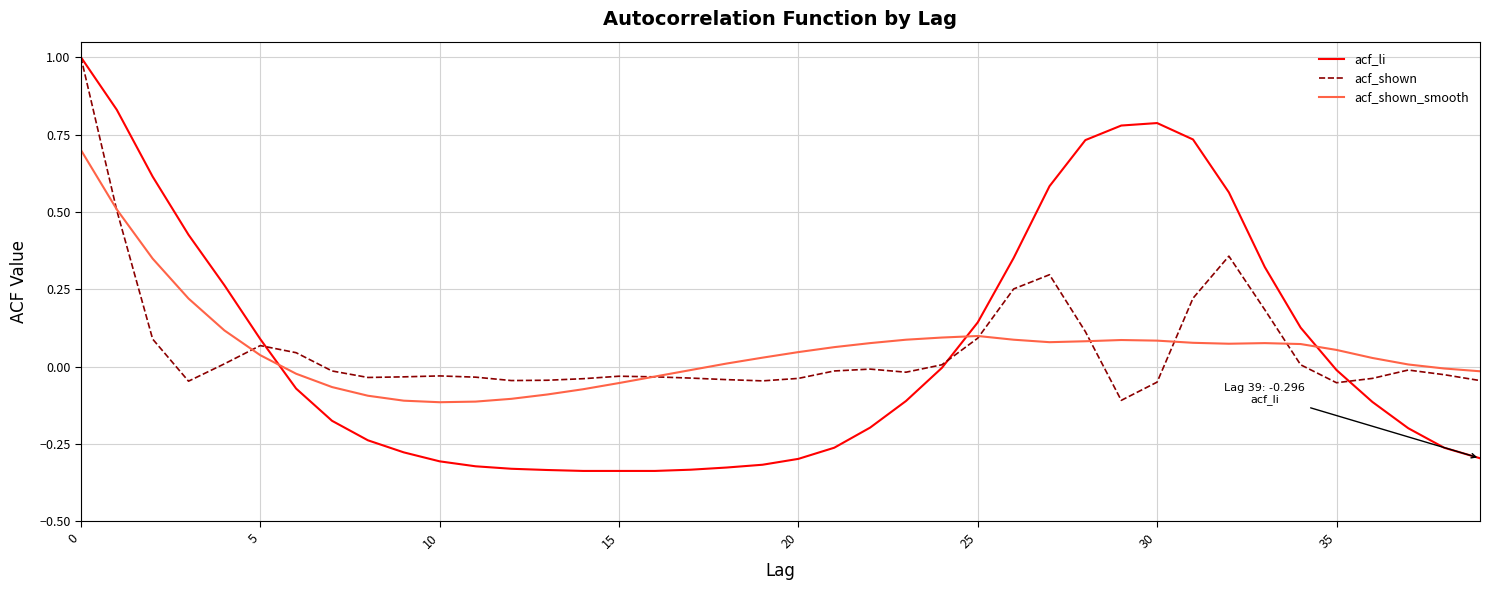

Which series has the largest range (max minus min)?

acf_li